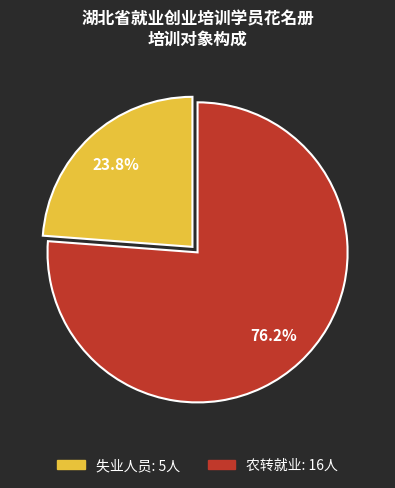

The 农转就业 slice represents 76% of the pie. True or false?

True